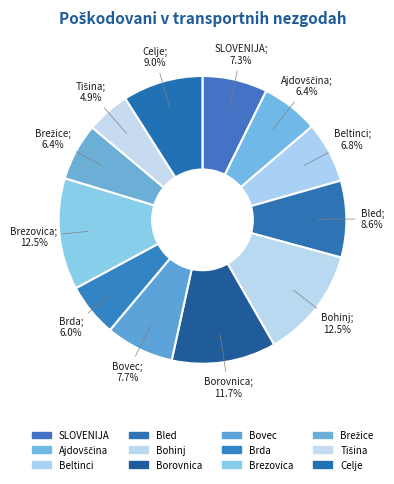

How many slices are in this pie chart?

12